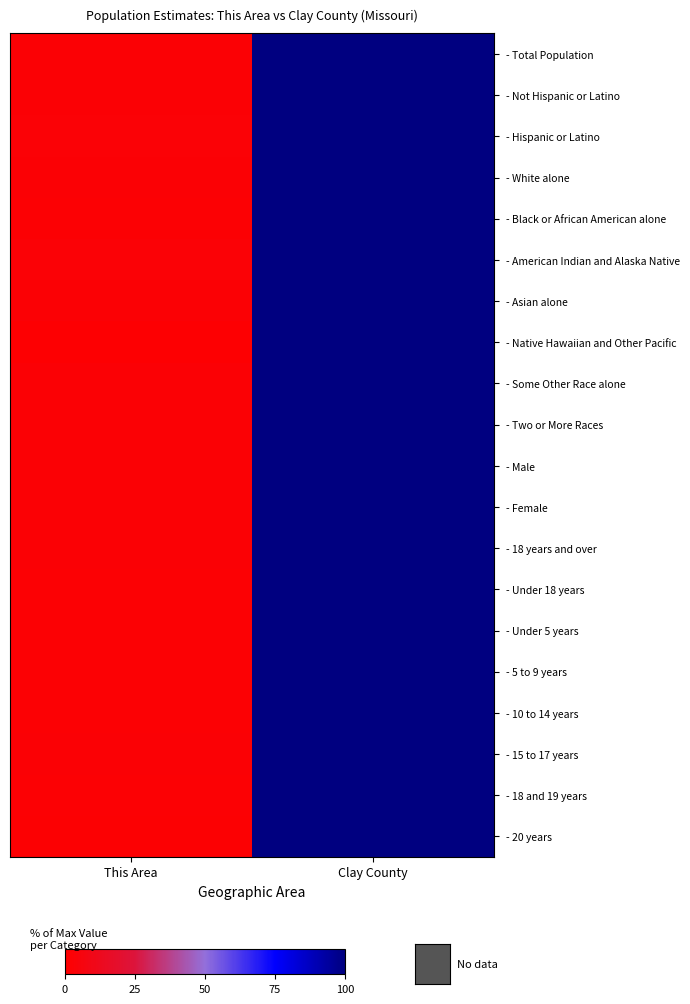

Which has a higher value, Clay County or This Area?

Clay County